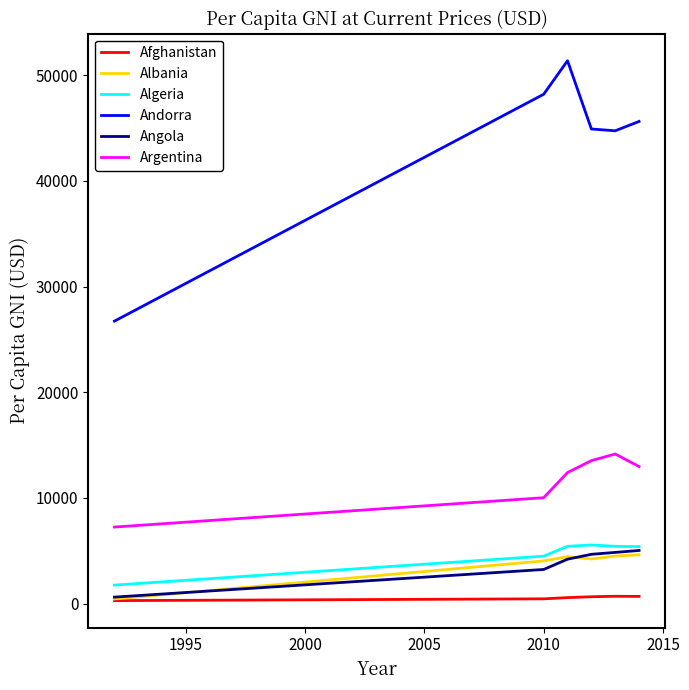

What is the maximum value for Angola?

5031.9